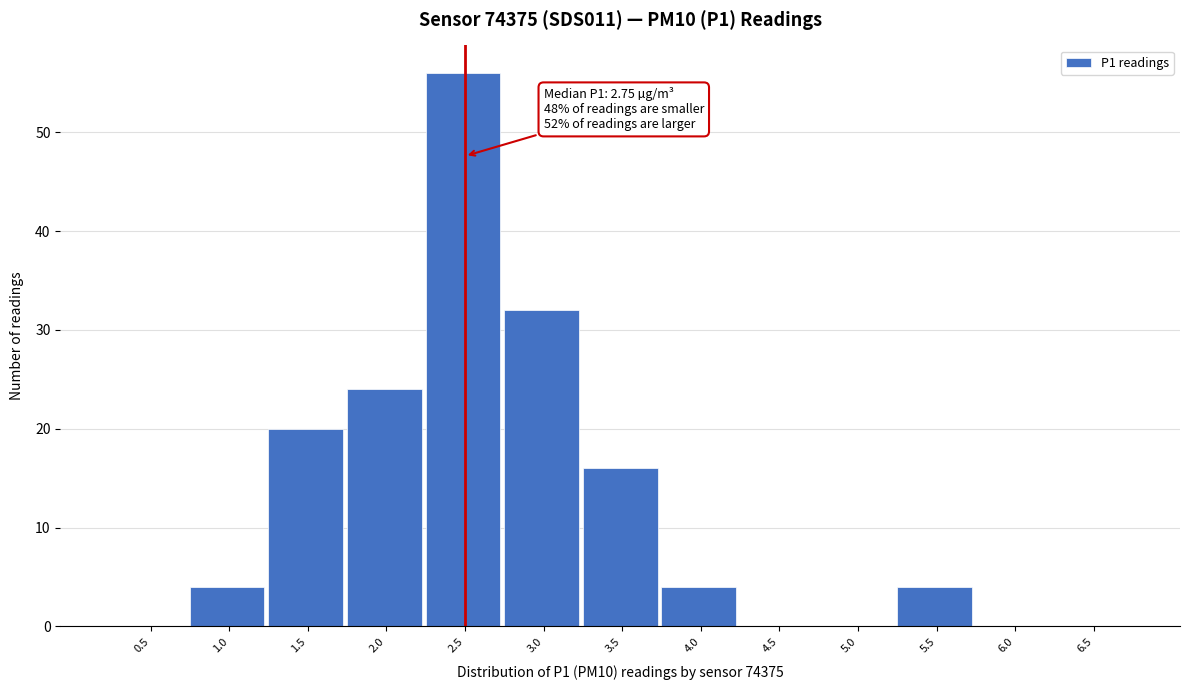

Reading right to left, extract all data points from this chart.

6.5=0	6.0=0	5.5=4	5.0=0	4.5=0	4.0=4	3.5=16	3.0=32	2.5=56	2.0=24	1.5=20	1.0=4	0.5=0